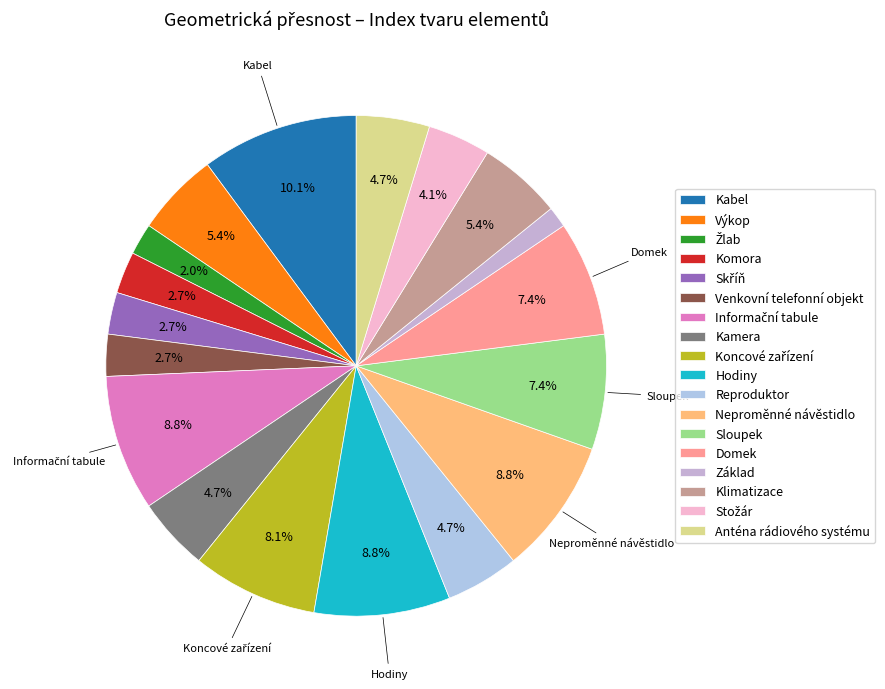

What is the largest slice in the pie chart?

Kabel